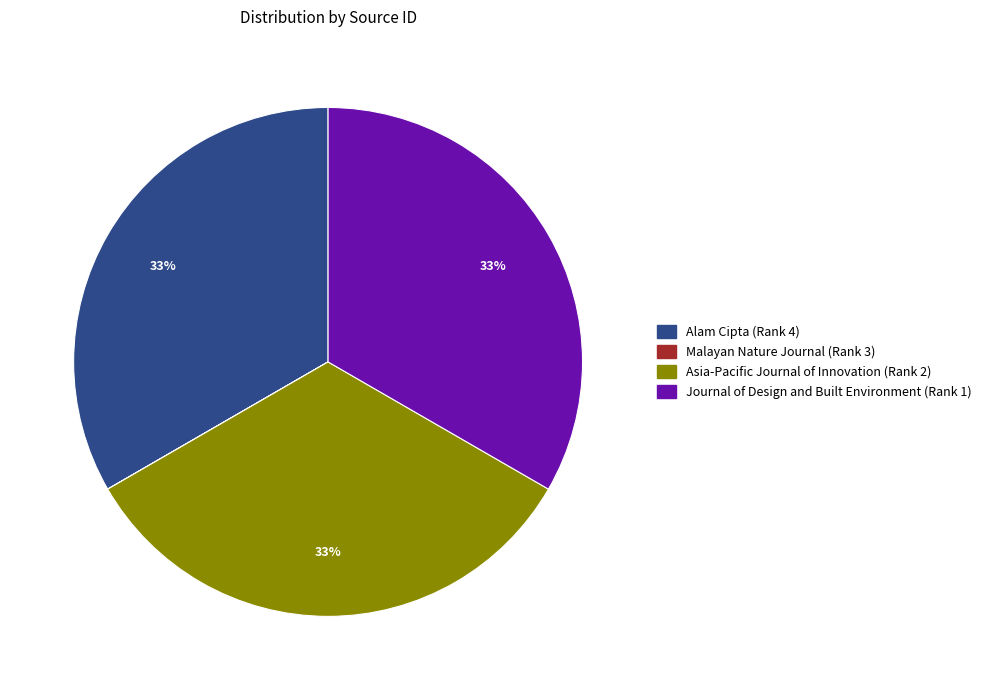

Is the sum of Alam Cipta (Rank 4) and Journal of Design and Built Environment (Rank 1) greater than half?

Yes